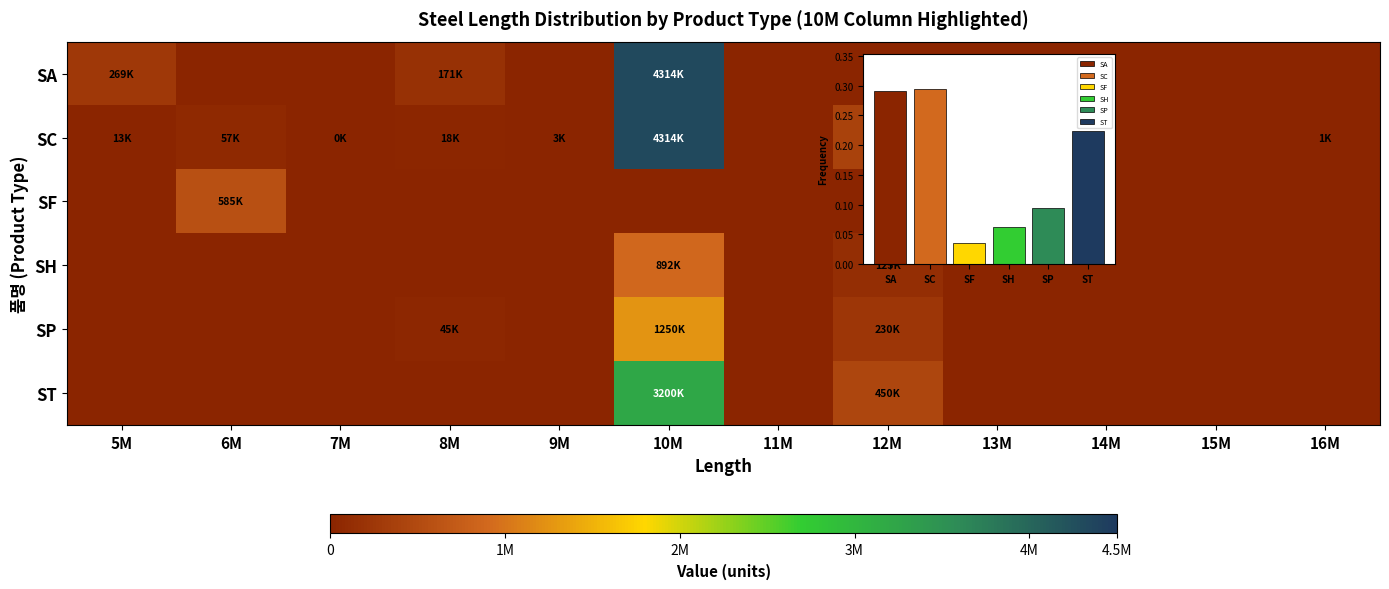

Where is ST nearest to the value 1600000?

12M